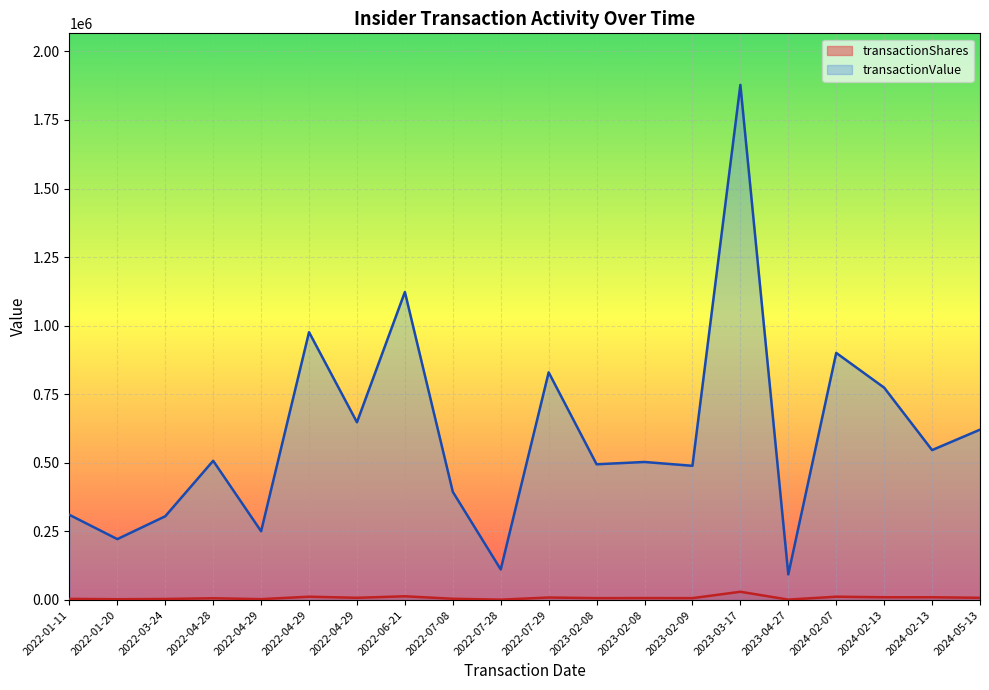

What are all the series names shown in the legend?

transactionShares, transactionValue